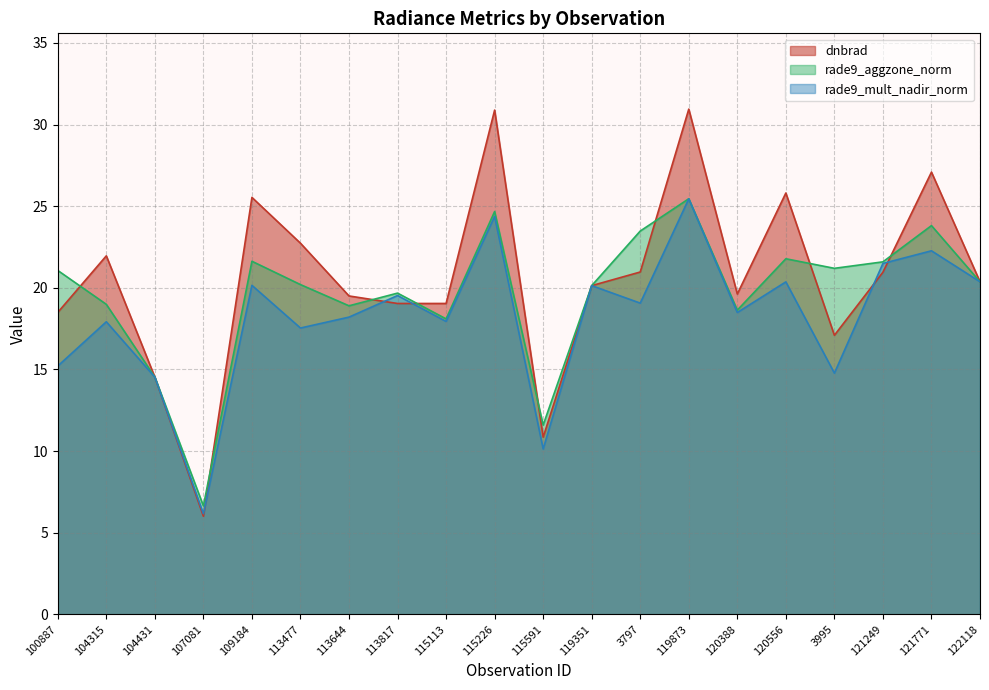

What is the difference between the maximum and minimum values in the dnbrad series?

24.9